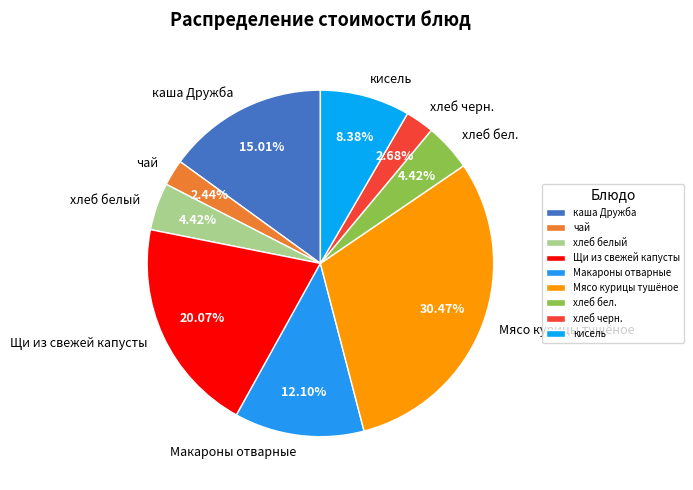

Does Мясо курицы тушёное account for over 50% of the chart?

No